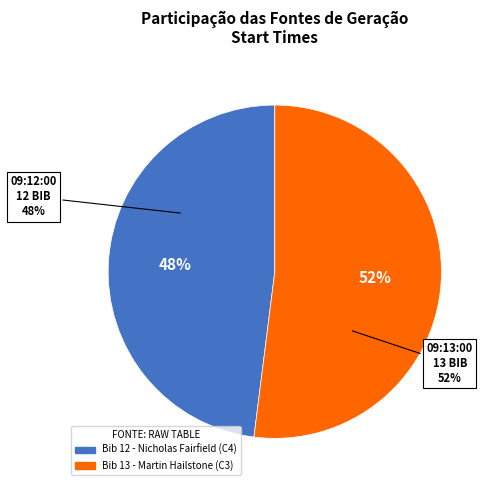

What percentage is the 09:12:00 slice, to the nearest percent?

48%